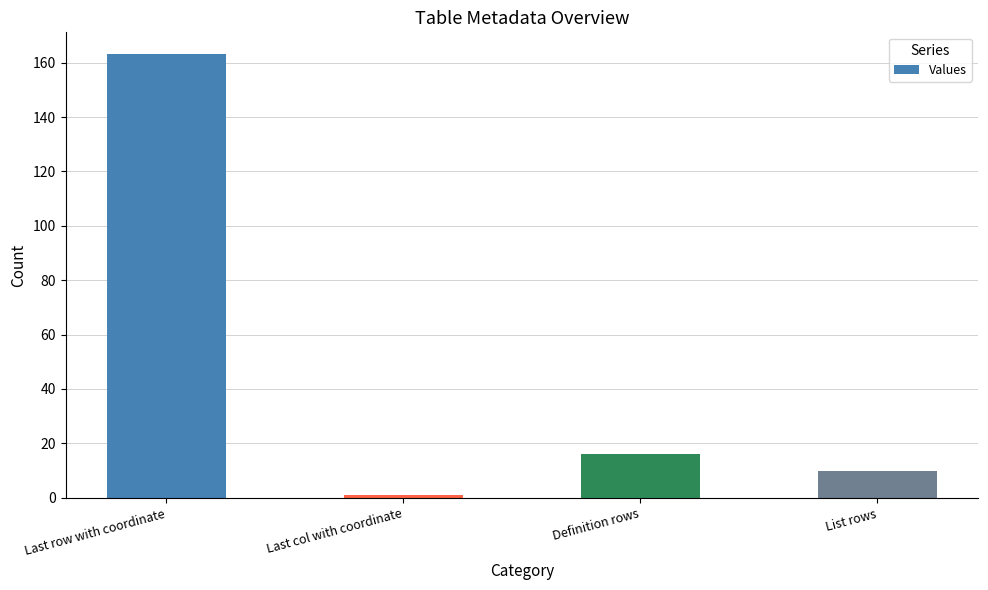

List the labels in order of value, largest first.

Last row with coordinate, Definition rows, List rows, Last col with coordinate